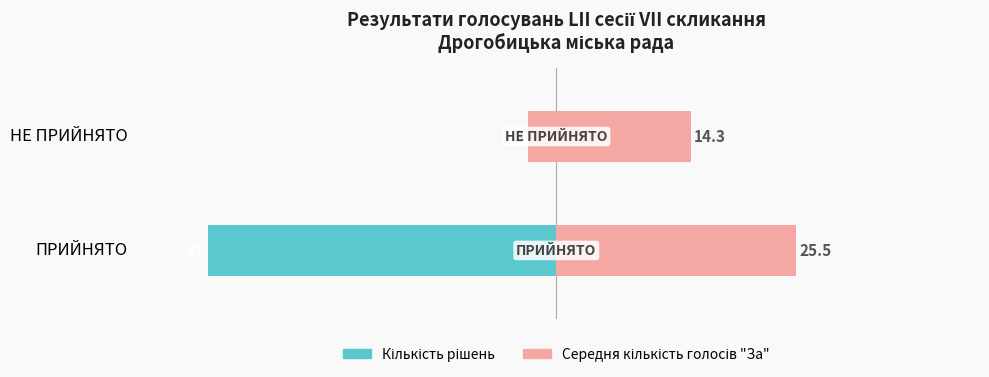

Between НЕ ПРИЙНЯТО and ПРИЙНЯТО, which is larger?

НЕ ПРИЙНЯТО